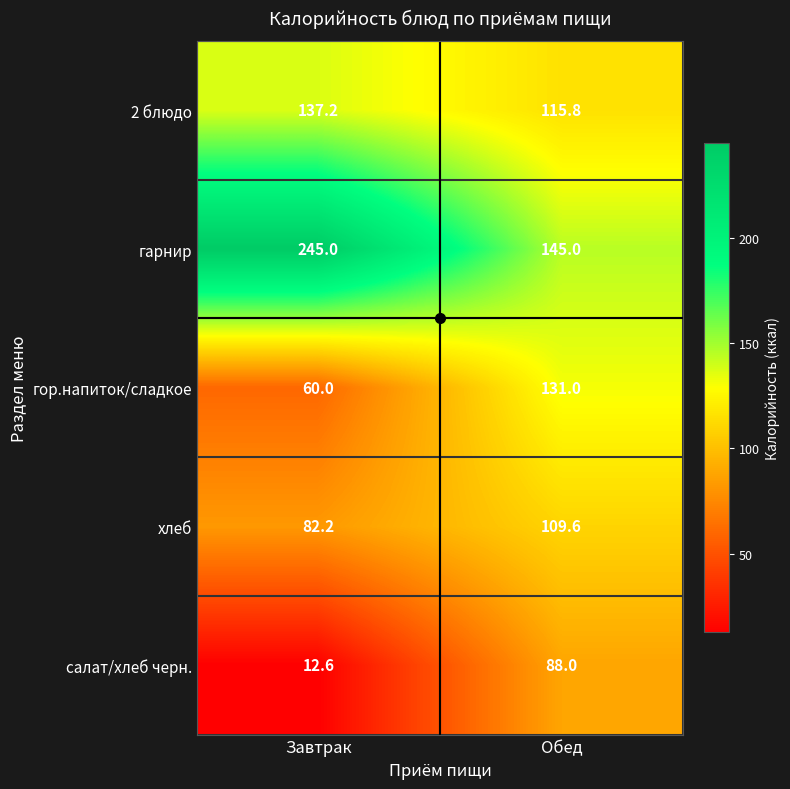

What is the spread (max minus min) of values at Завтрак?

232.4